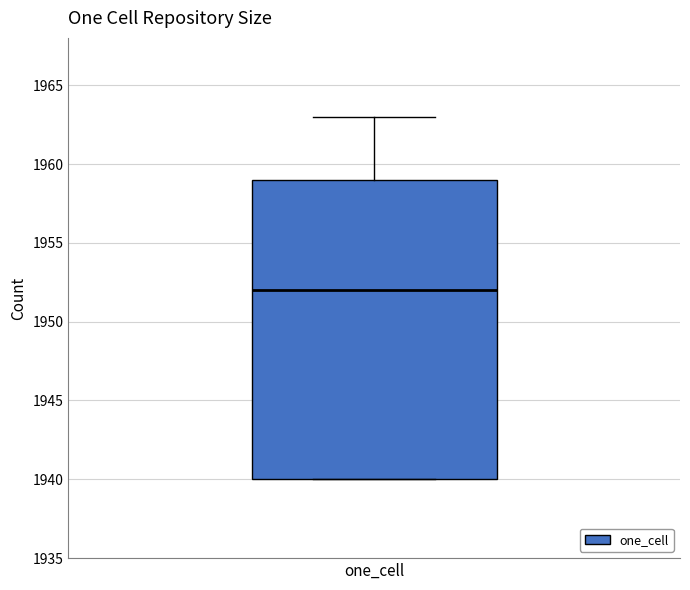

Where does the median line of the box for one_cell sit on the y-axis? The values are not printed on the chart, so give them approximately, as read against the axis.

1952